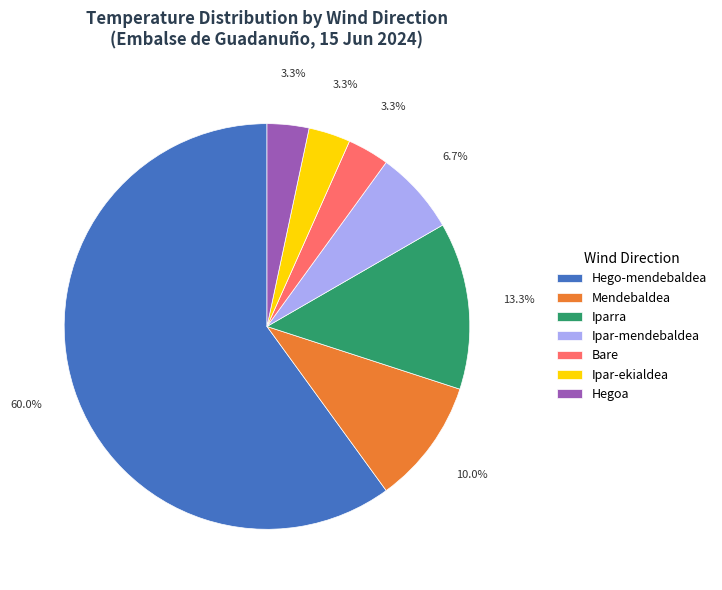

How many segments does this pie chart have?

7